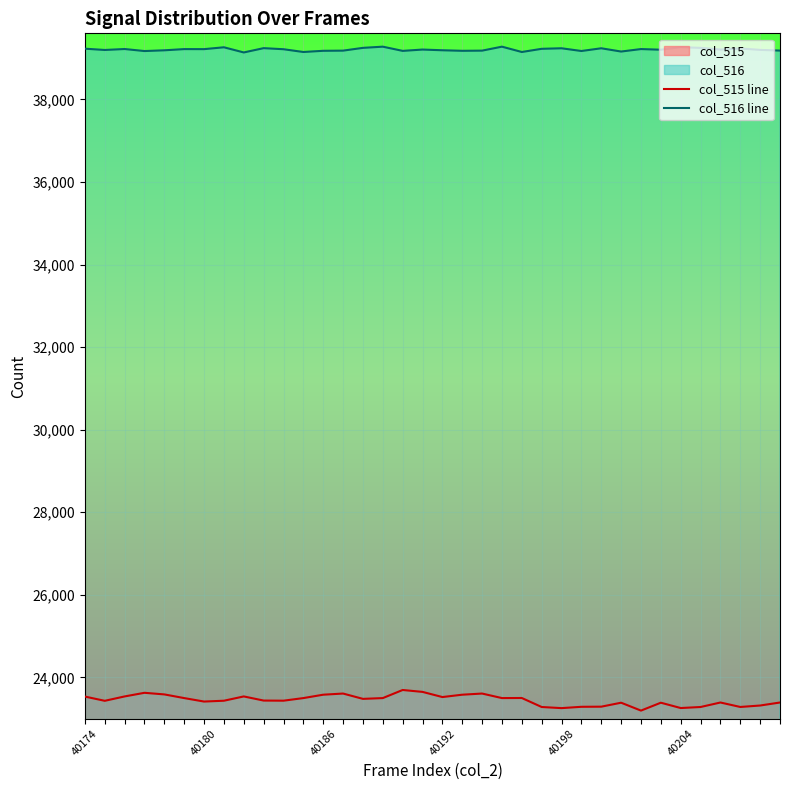

Which series has the largest total across all categories?

col_516 line